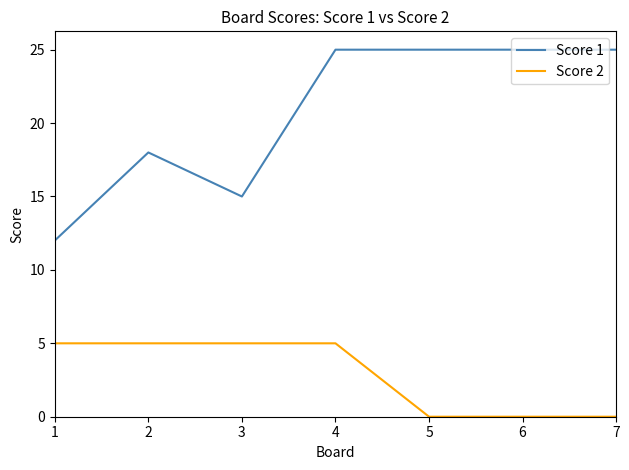

True or false: Score 2 and Score 1 cross at least once.

False